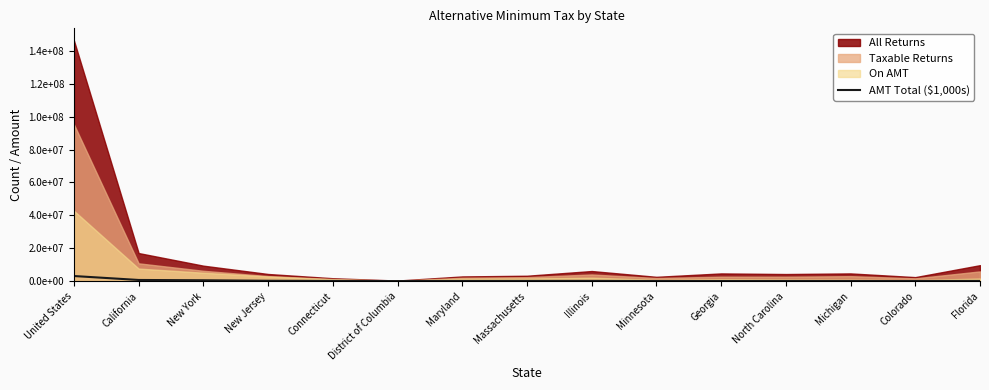

Which has a higher value, United States or Illinois?

United States